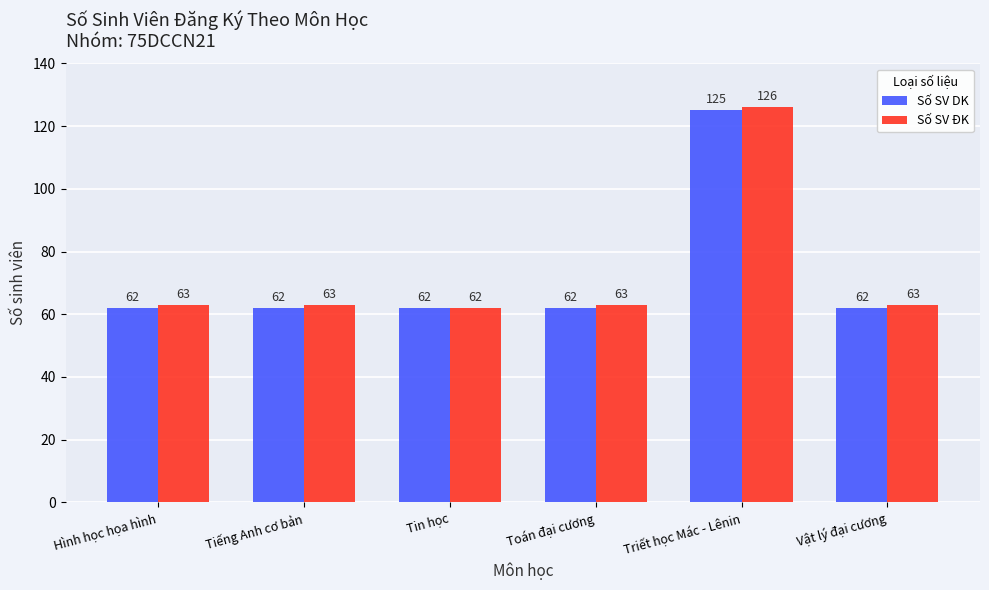

What position from the right is Triết học Mác - Lênin?

2